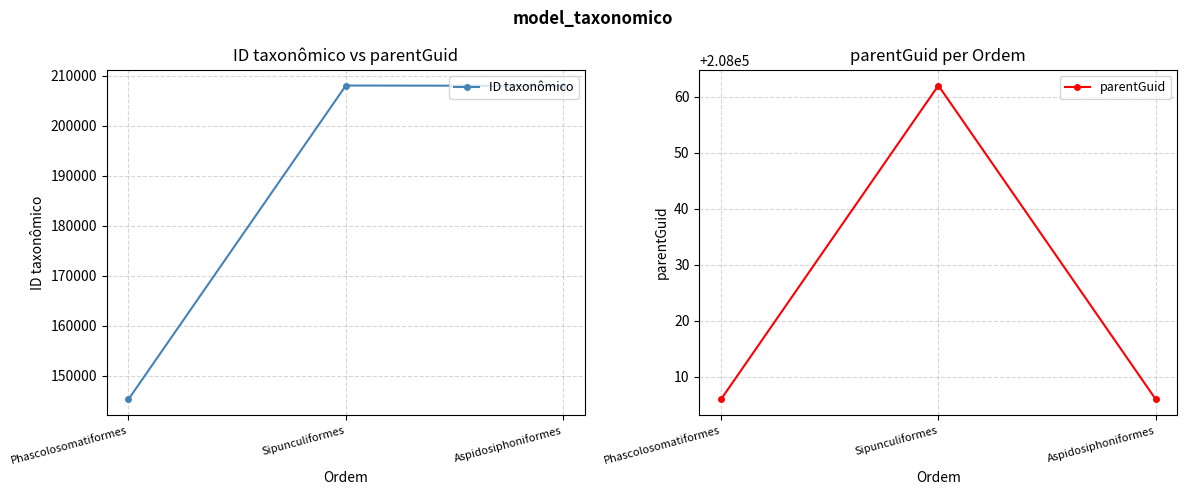

Reading left to right, list all the values displayed in this chart.

ID taxonômico: Phascolosomatiformes=145328	Sipunculiformes=208075	Aspidosiphoniformes=208011
parentGuid: Phascolosomatiformes=208006	Sipunculiformes=208062	Aspidosiphoniformes=208006